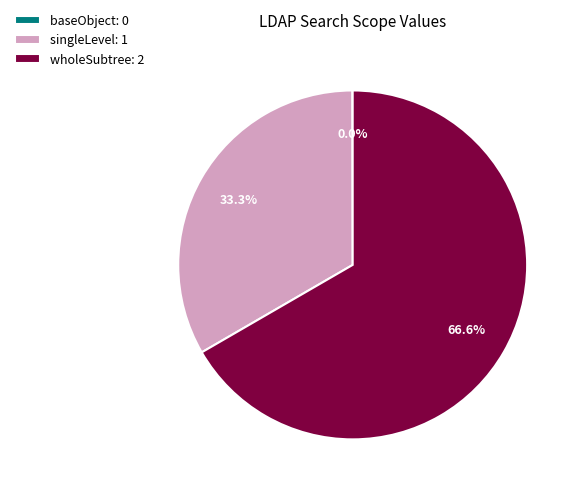

Is there a majority slice in this chart?

Yes